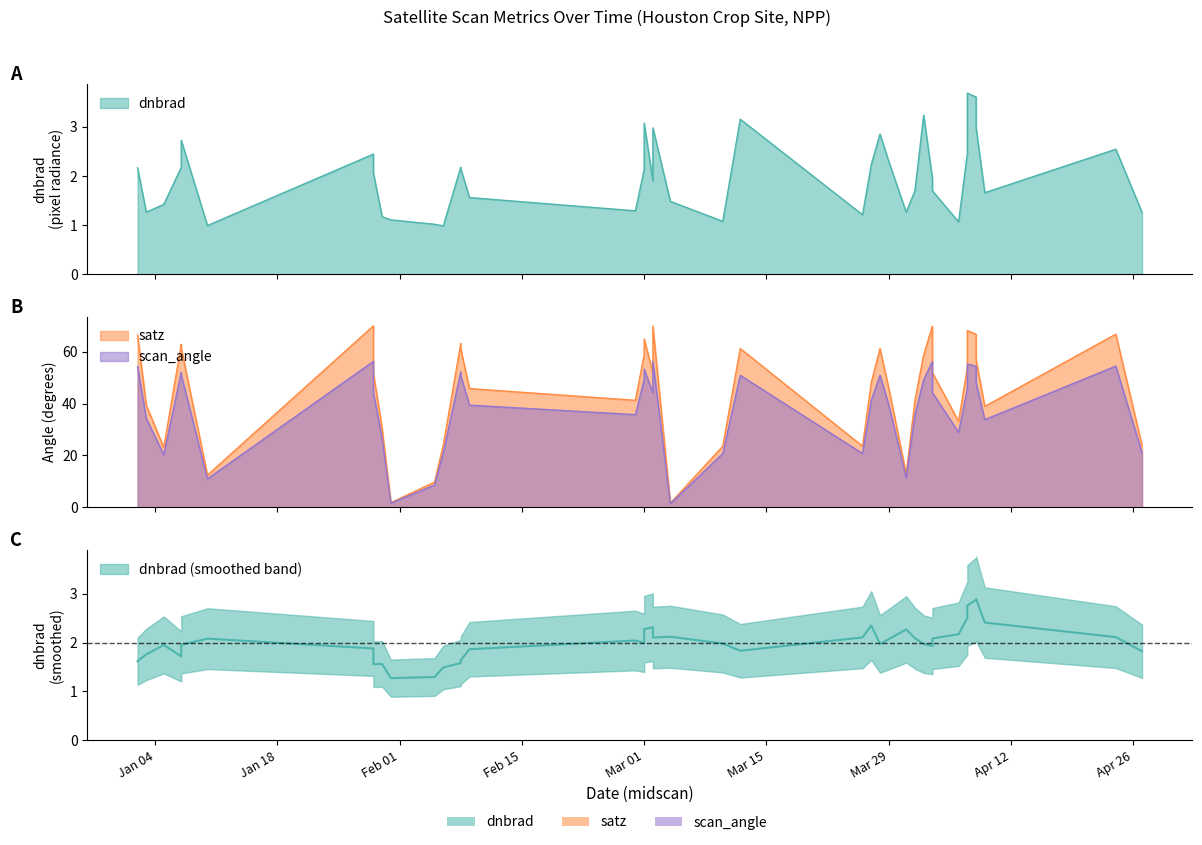

True or false: scan_angle and satz intersect in this chart.

False